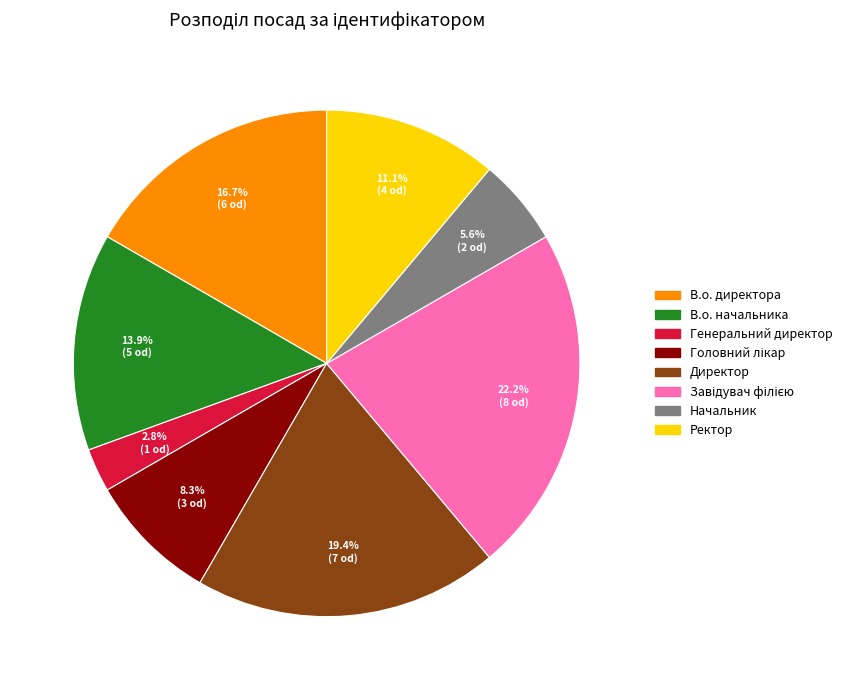

Which category has the smallest portion of the pie?

Генеральний директор